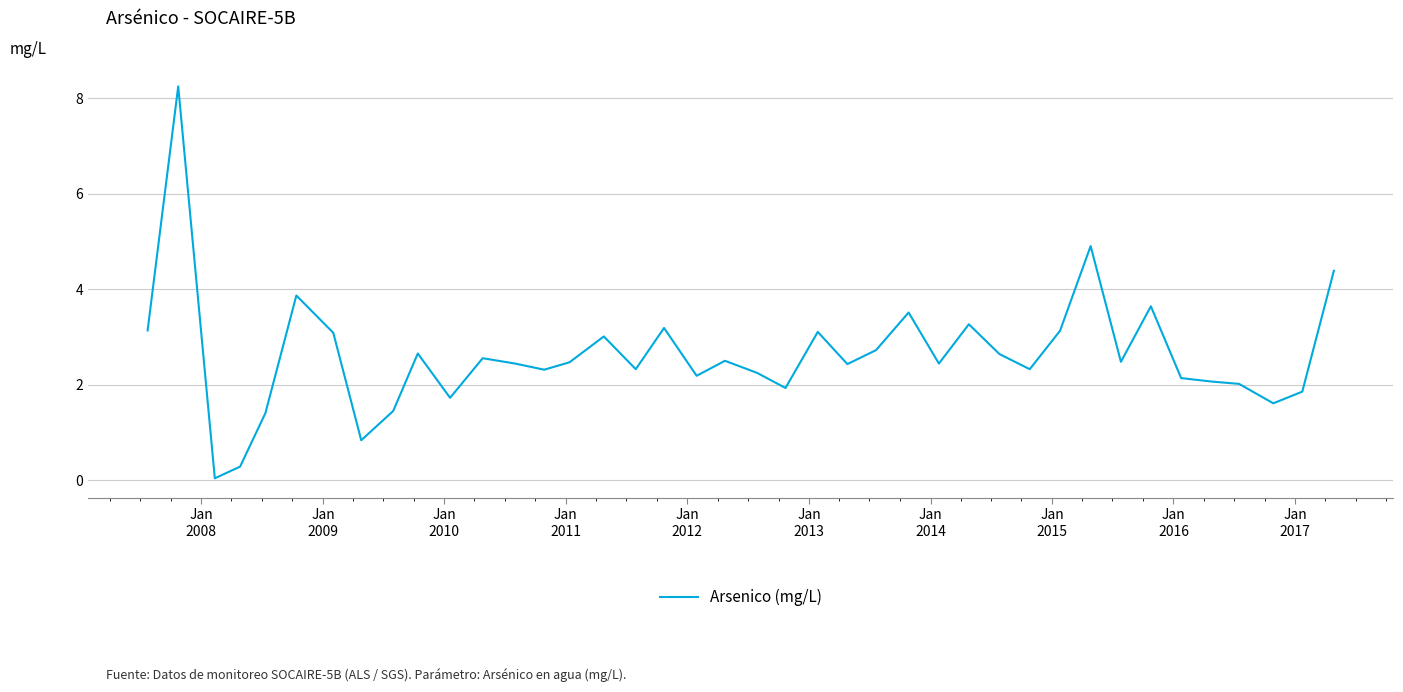

What is the difference between the maximum and minimum values?

8.2